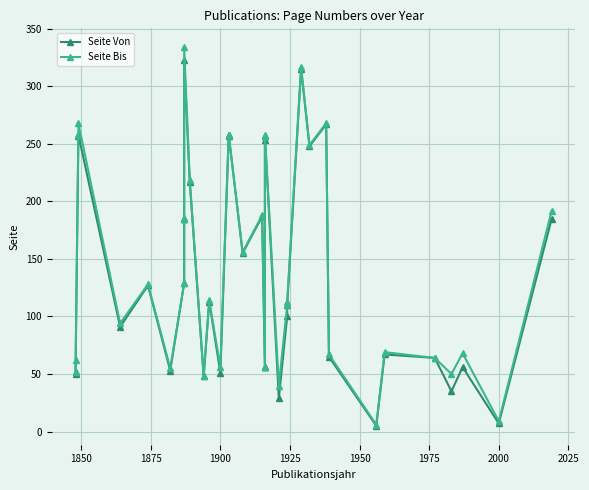

True or false: Seite Bis has a value of 18 at 33.

False